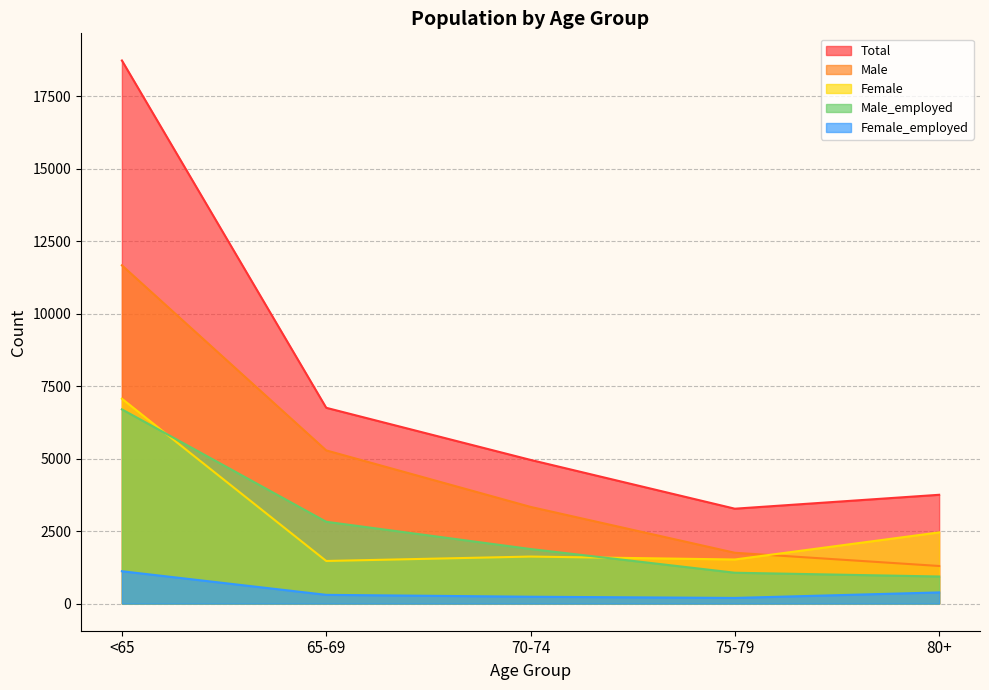

What is the sum of all Female_employed values?

2232